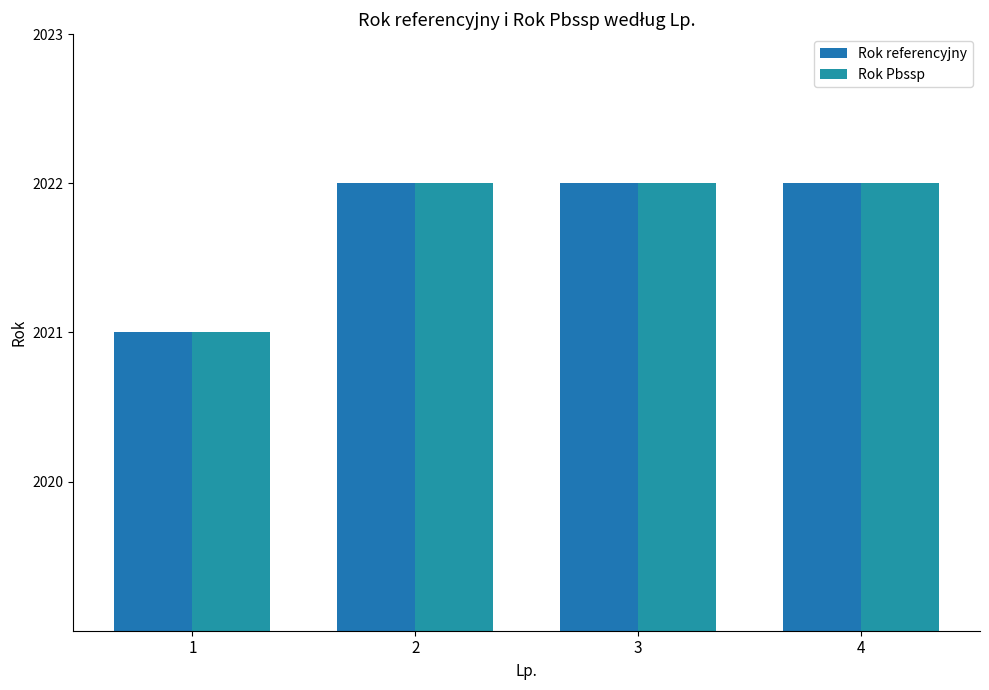

At how many categories does at least one series exceed 2021?

3